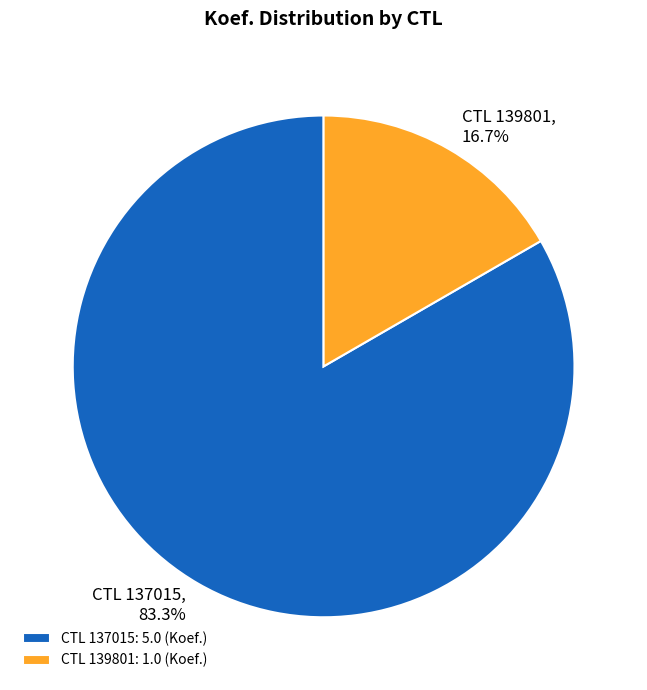

What is the ratio of the value at CTL 137015: 5.0 (Koef.) to the value at CTL 139801: 1.0 (Koef.)?

5.0